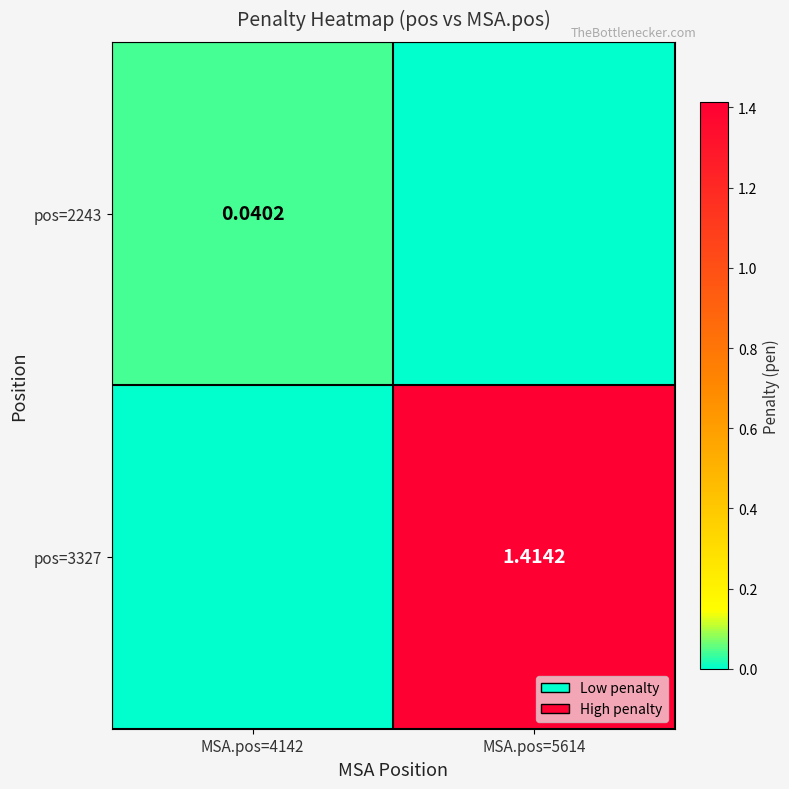

At MSA.pos=4142, list the series in order from largest to smallest.

pos=2243, pos=3327